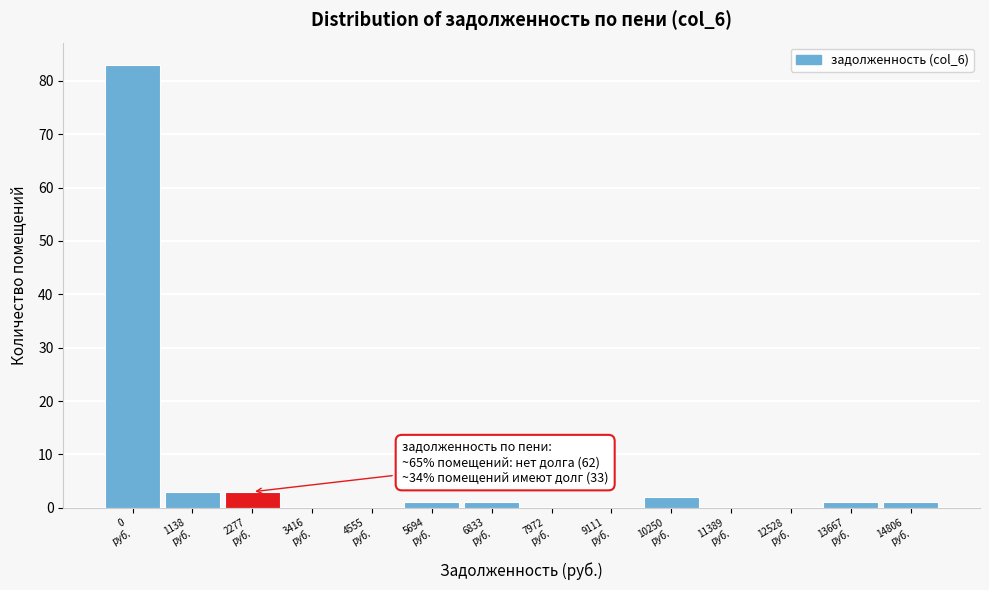

What is the sum of all values?

95